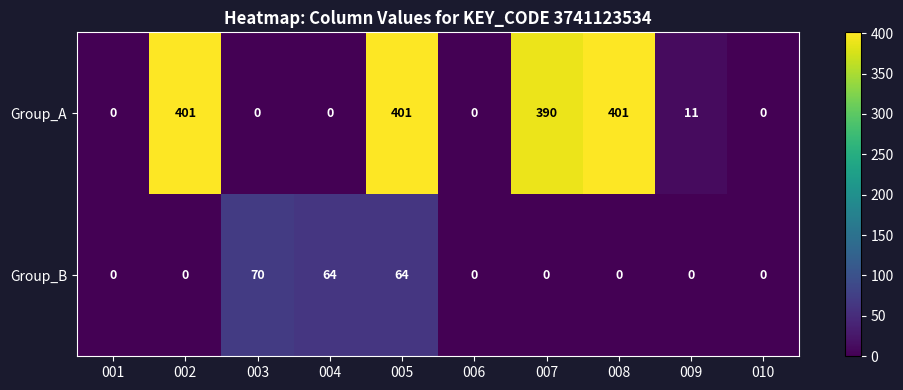

What is the maximum value shown in the chart?

401